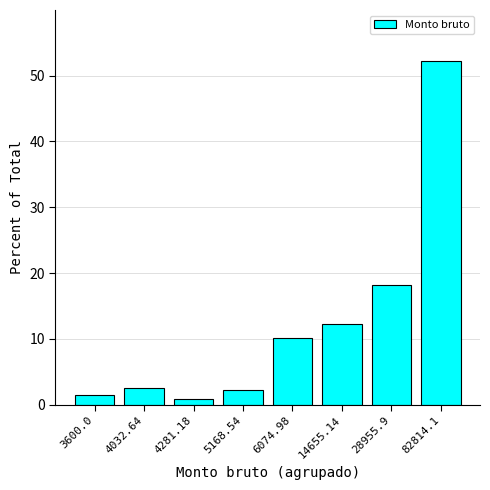

Where is the data nearest to the value 26?

28955.9